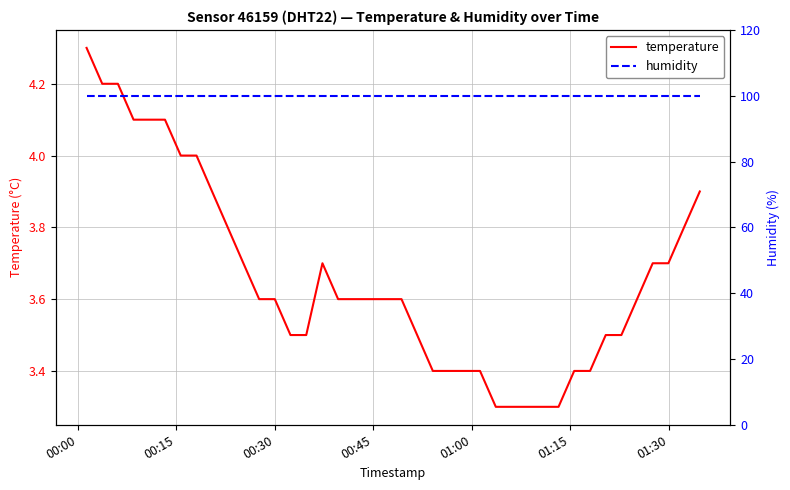

How many lines are shown in the chart?

2